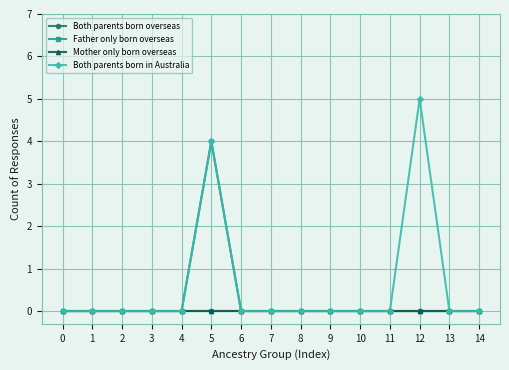

Does the chart have visible grid lines?

Yes